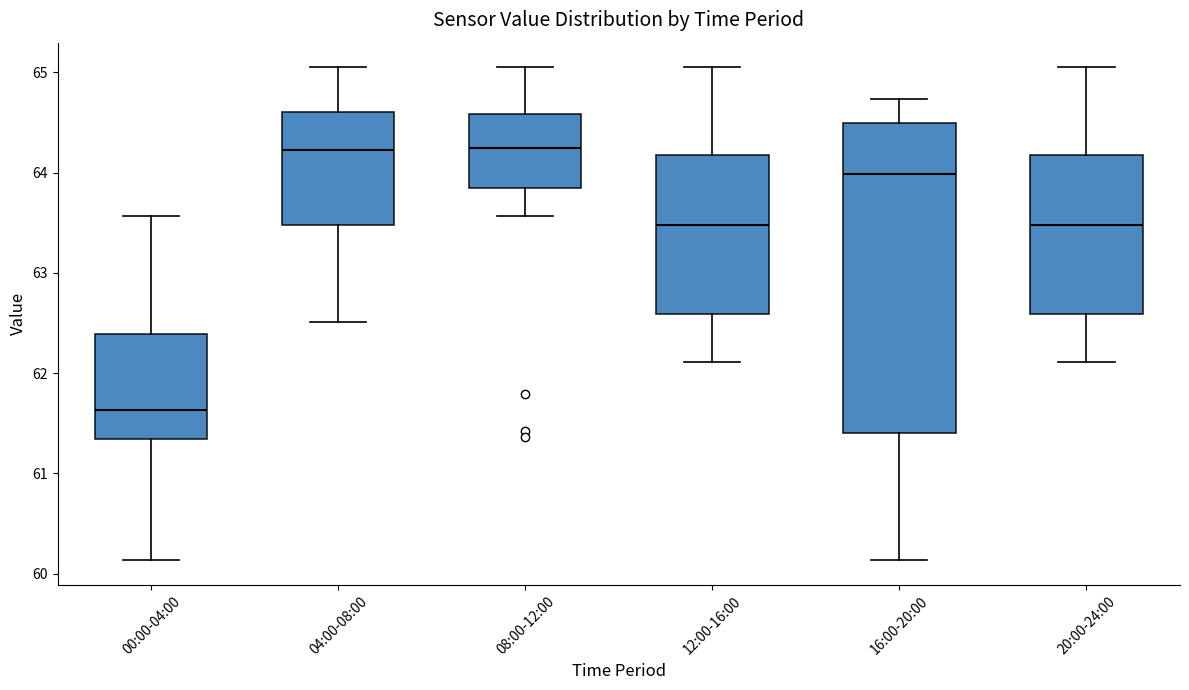

Which box's median line is the lowest?

00:00-04:00